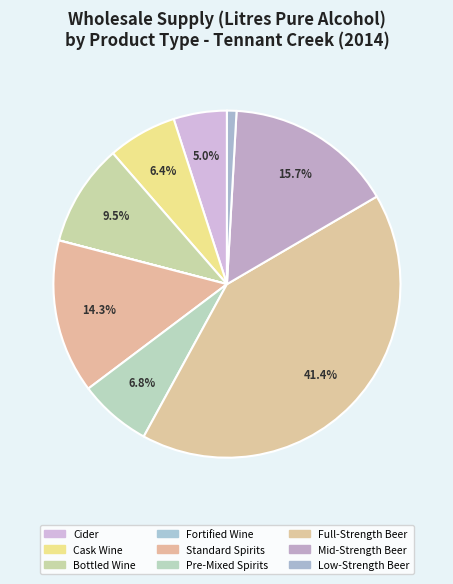

Is Cask Wine the majority of the pie?

No